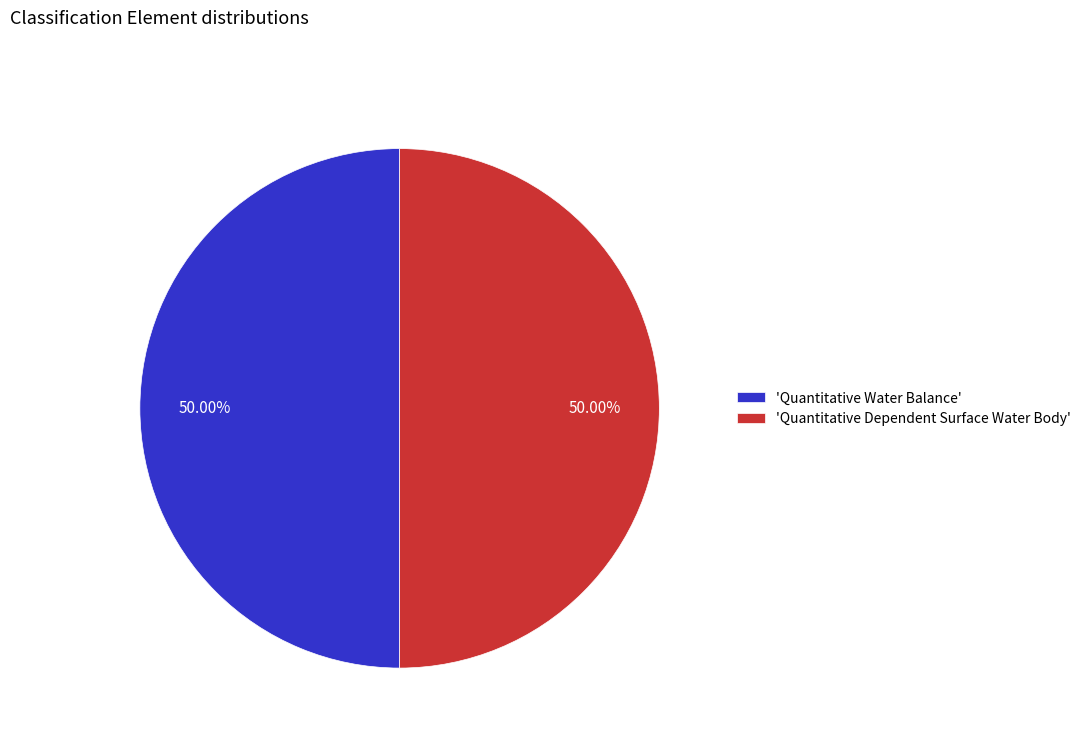

What is the ratio of the value at 'Quantitative Water Balance' to the value at 'Quantitative Dependent Surface Water Body'?

1.0